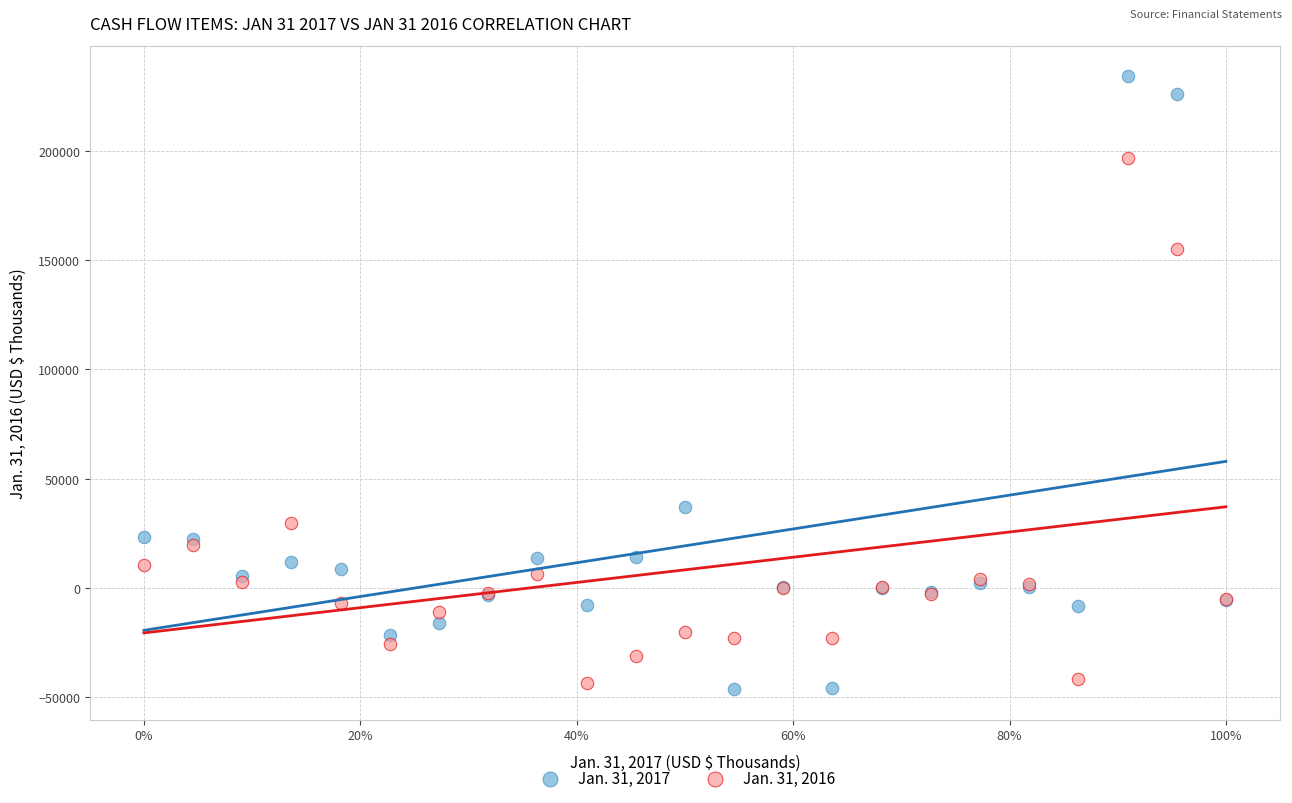

Which series reaches the minimum Y coordinate?

Jan. 31, 2017